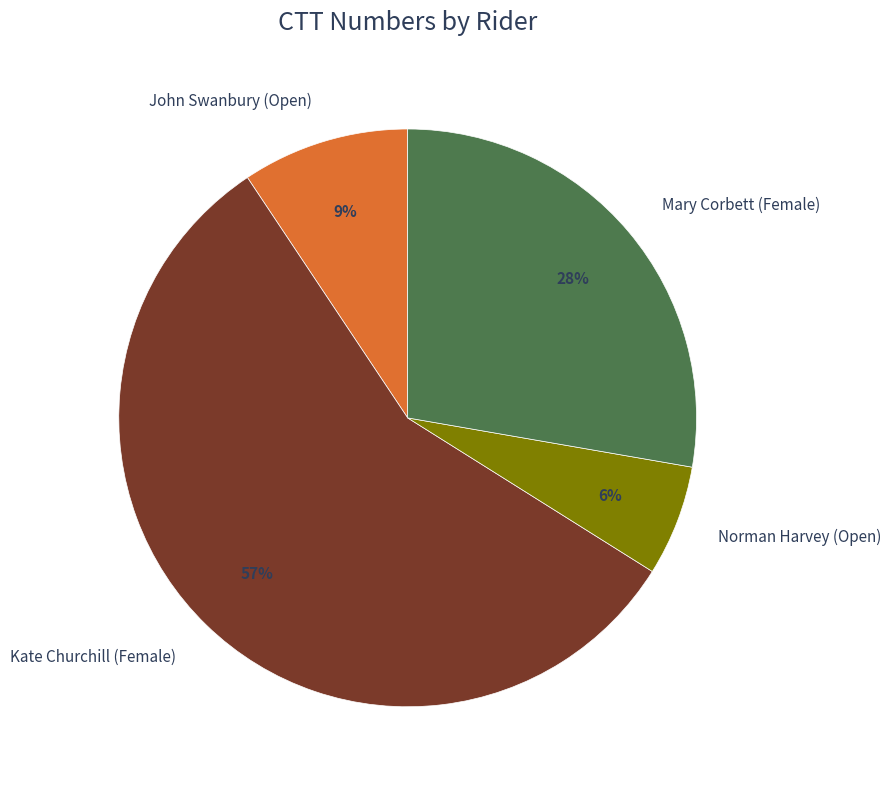

Which category has the smallest portion of the pie?

Norman Harvey (Open)